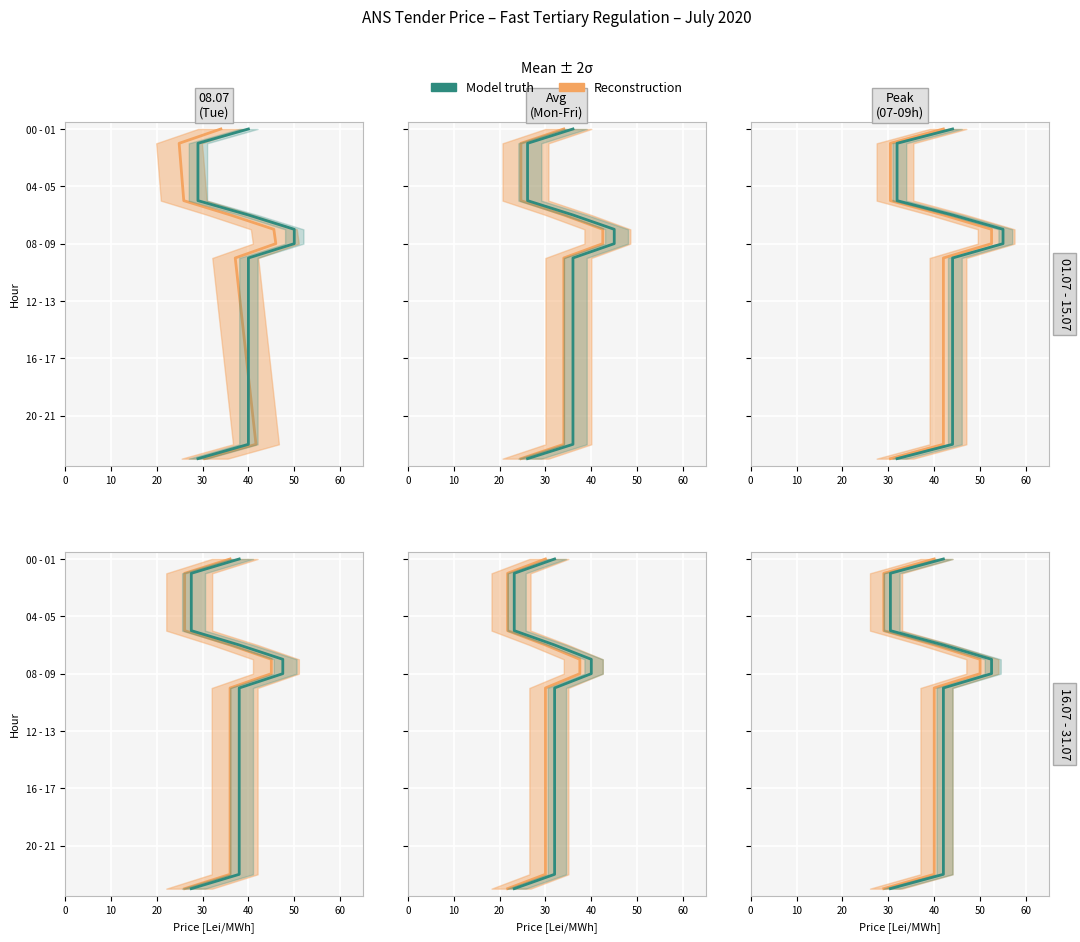

What is the difference between the maximum and second lowest values in the Reconstruction series?

22